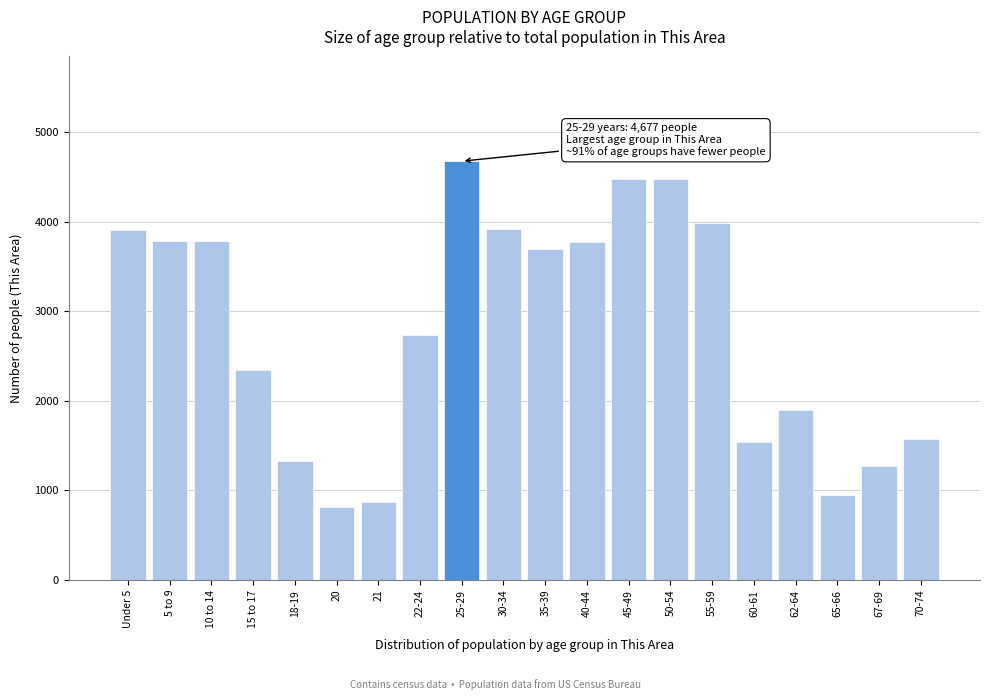

Which label corresponds to the largest value in the chart?

25-29